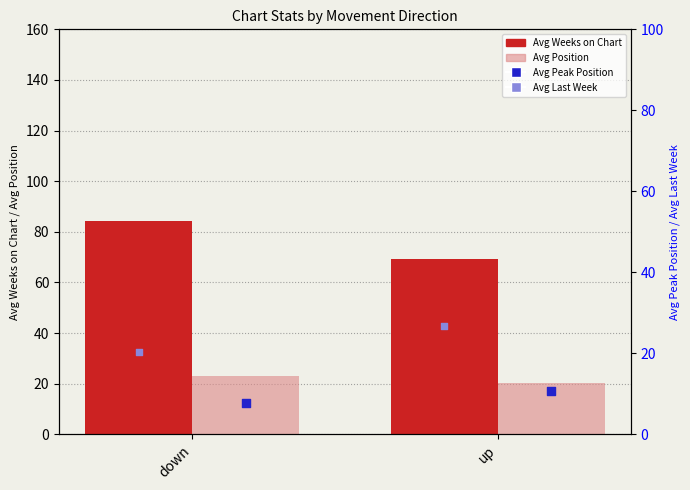

Is the value of Avg Last Week at down greater than the value of Avg Peak Position at up?

Yes